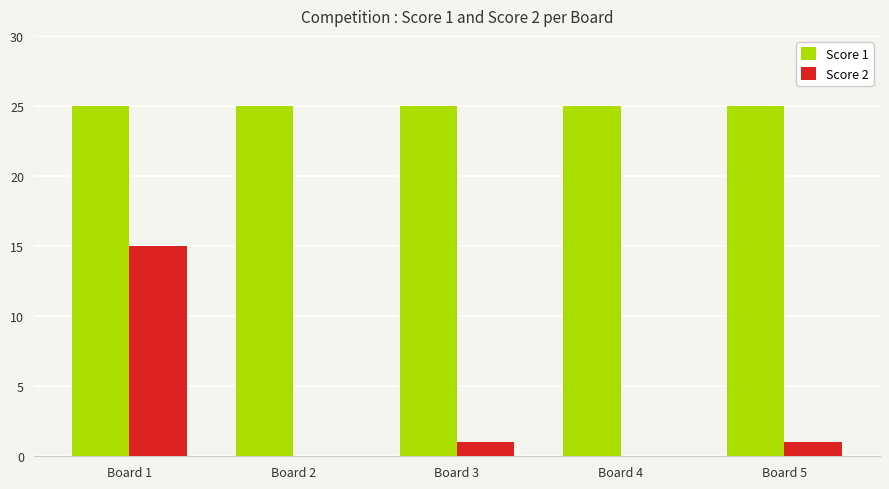

What value does the Score 1 series have at Board 3?

25